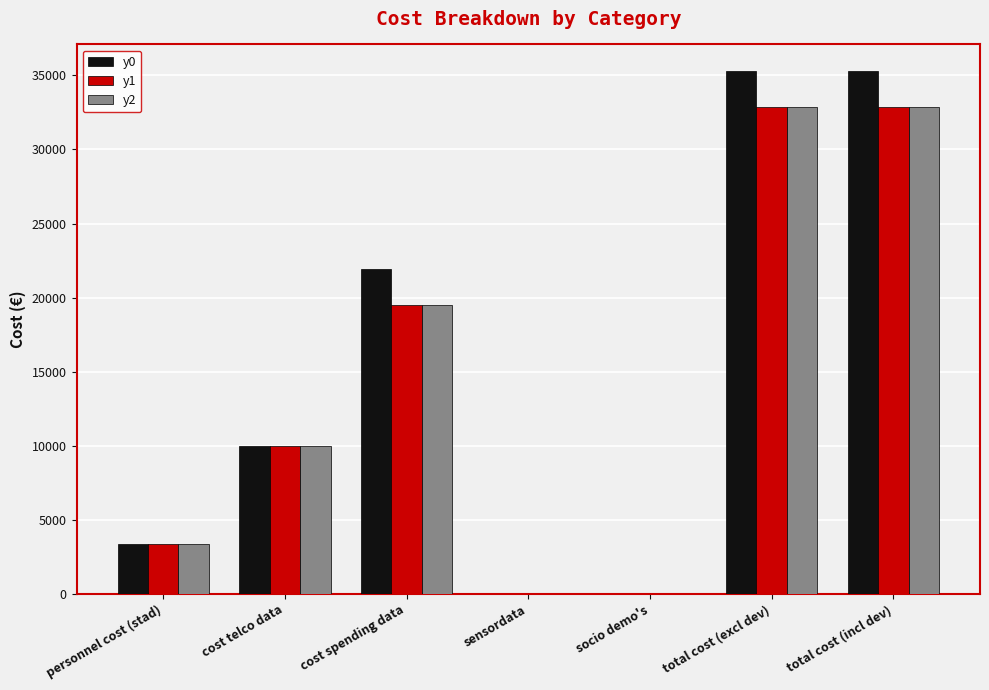

How many categories are shown in the chart?

7